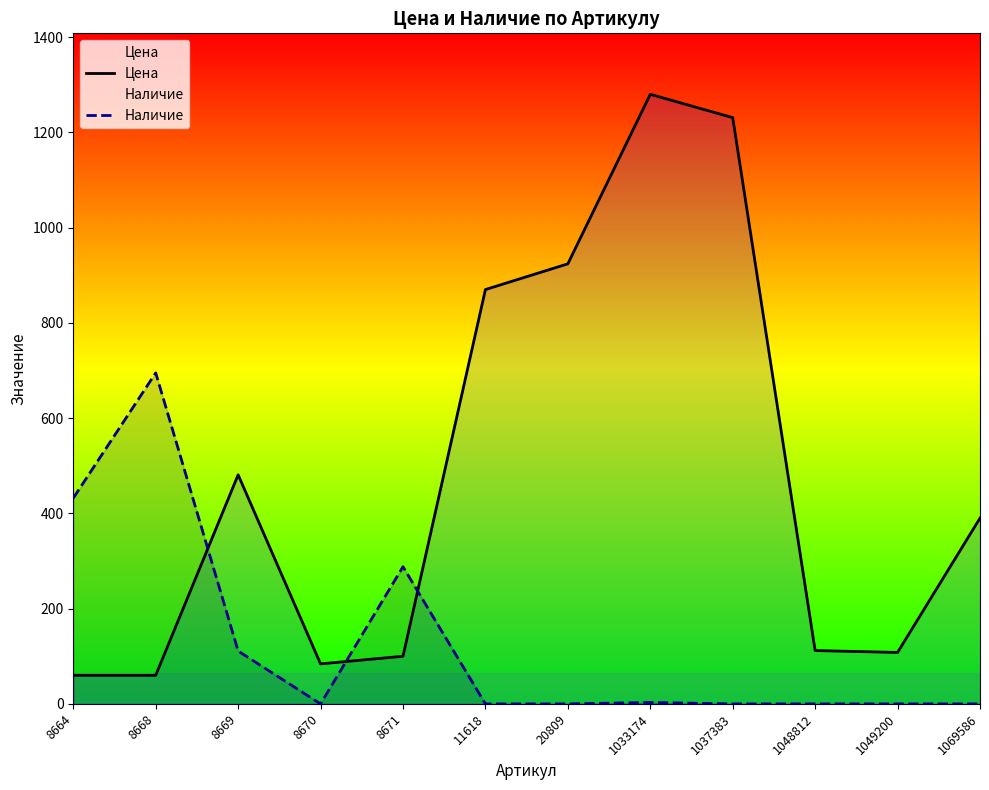

Read the Цена value at 20809.

924